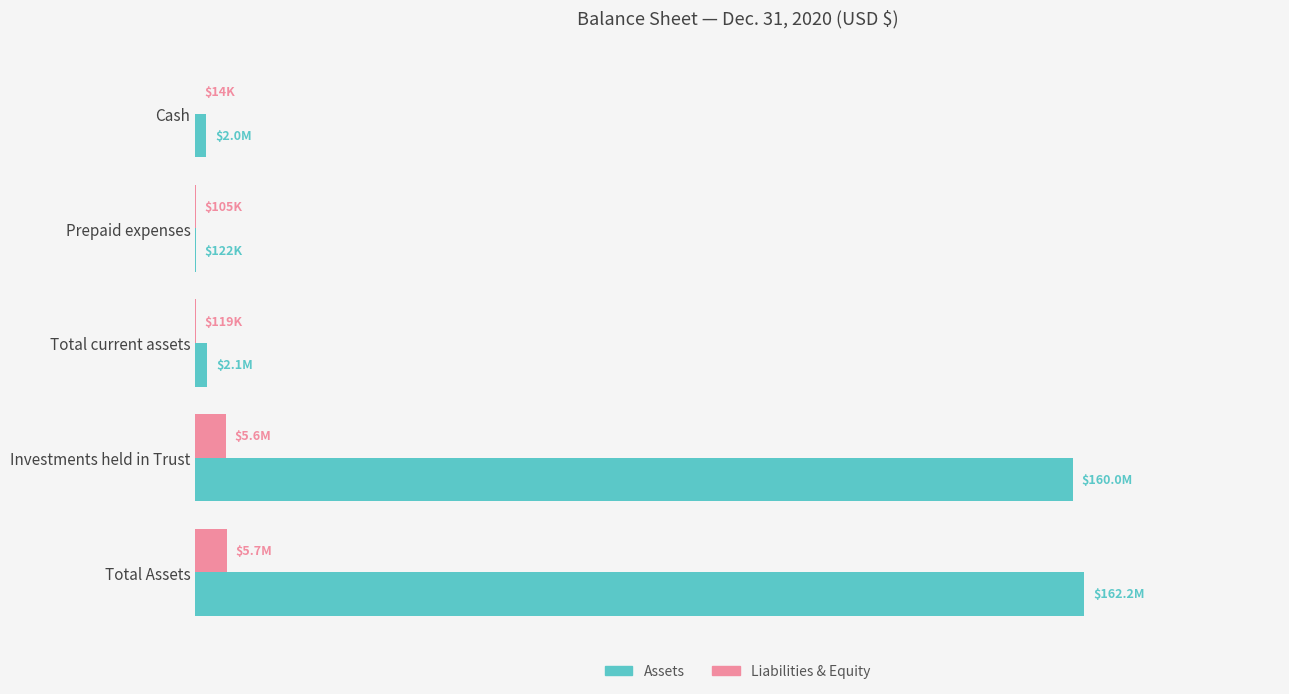

What are all the series names shown in the legend?

Assets, Liabilities & Equity